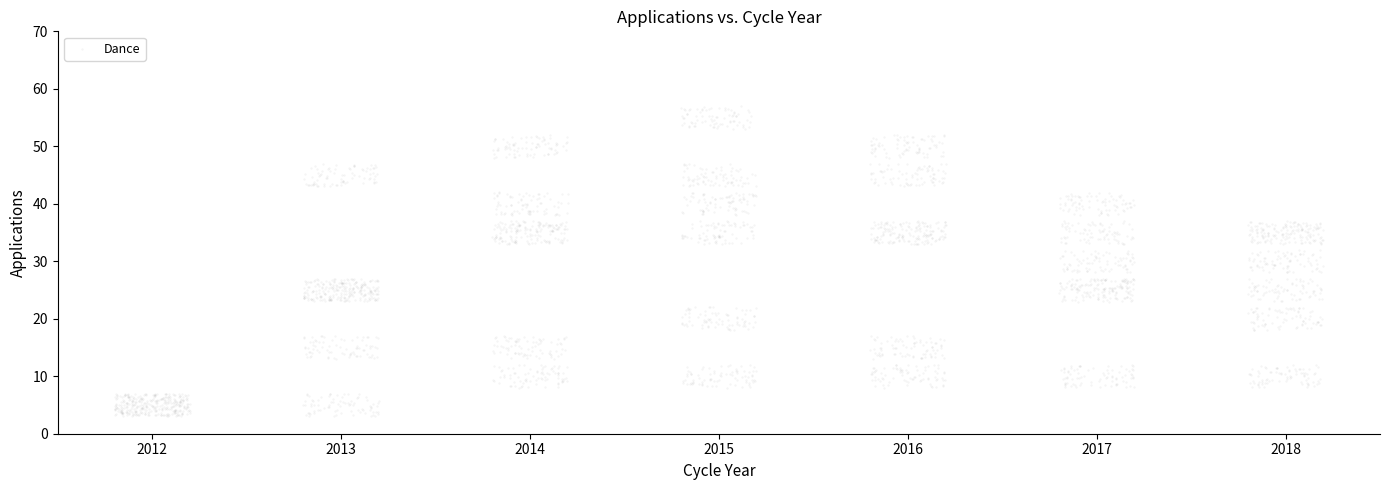

What is the range of X values (max minus min)?

6.4